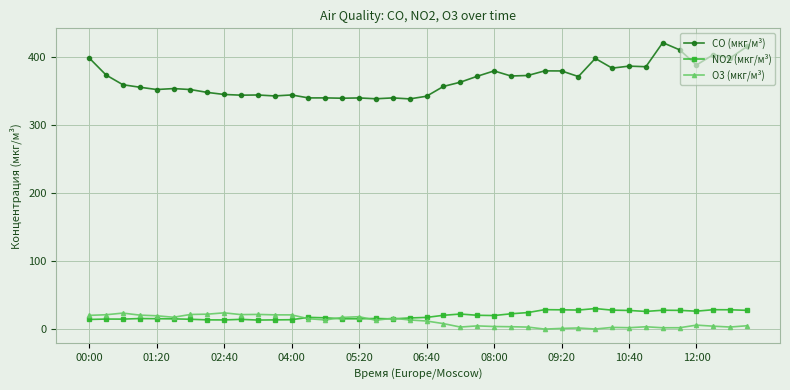

In O3 (мкг/м³), how many points are higher than both neighbors (excluding endpoints)?

10